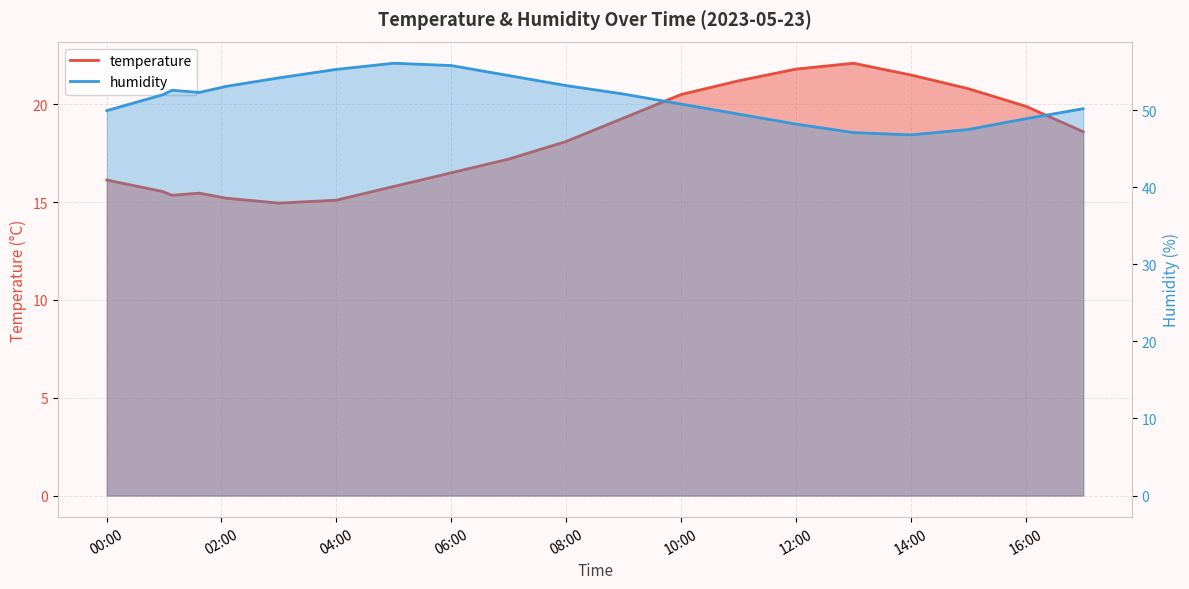

How many data points in humidity are above 52?

11